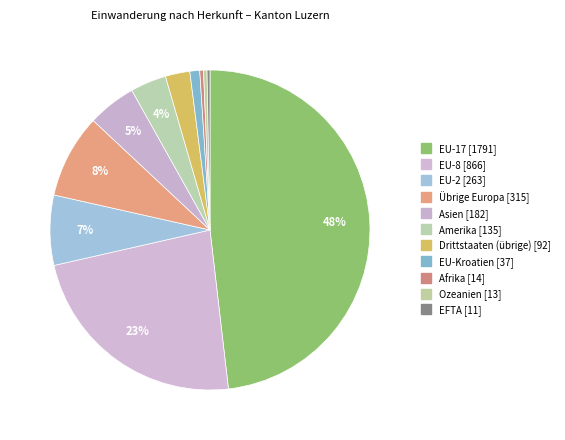

How many slices are in this pie chart?

11